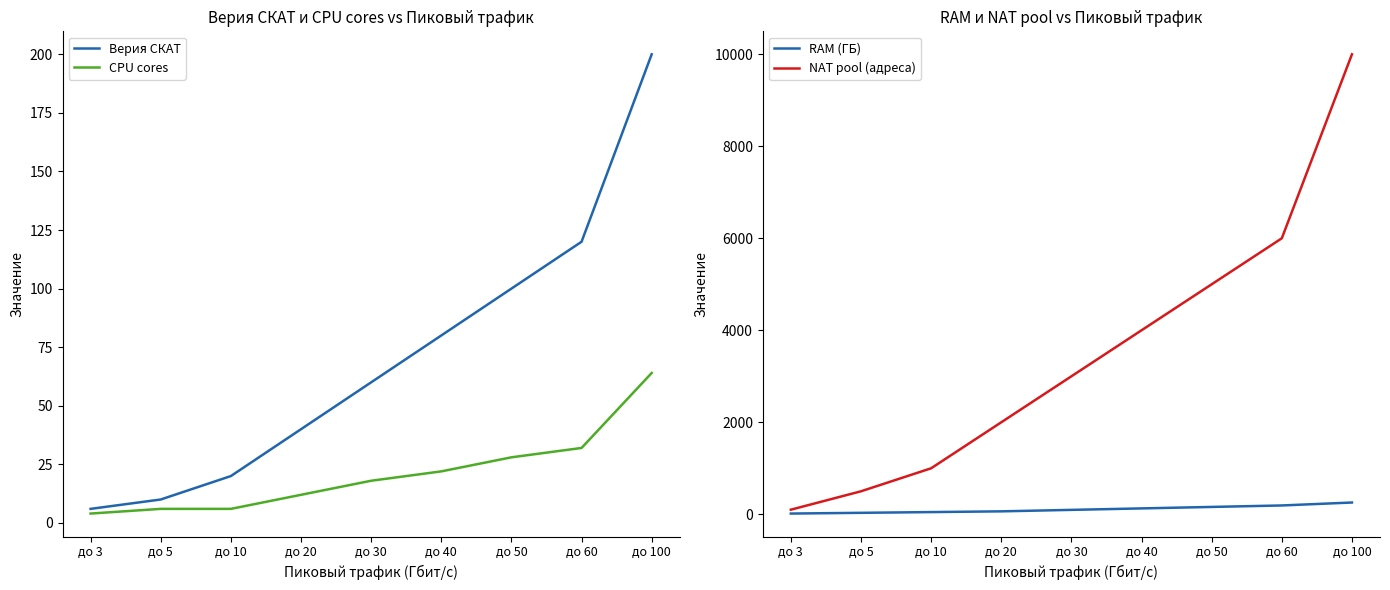

What is the difference between the maximum and minimum values in the NAT pool (адреса) series?

9900